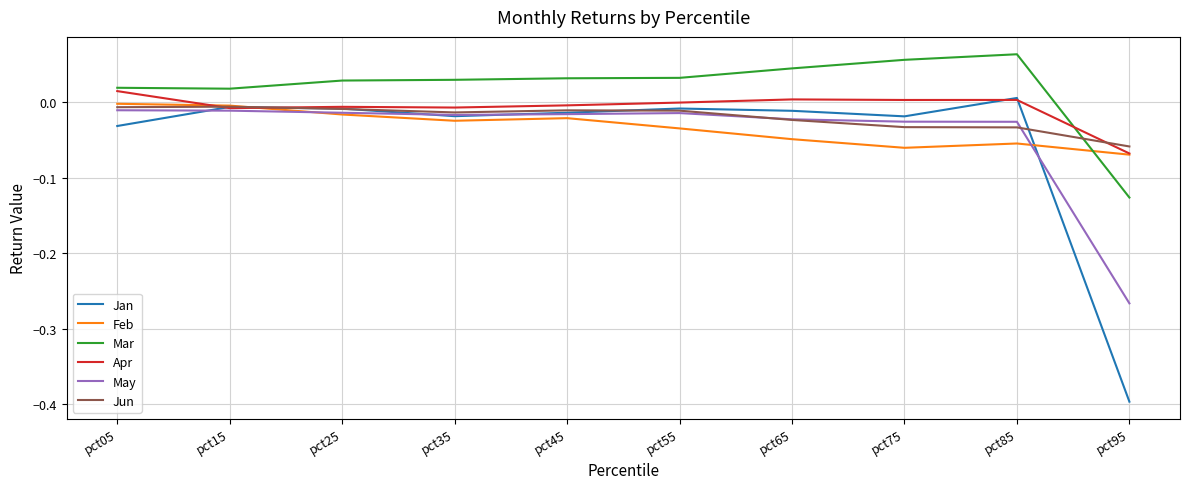

Is it true that Feb equals -0.1 at pct55?

False